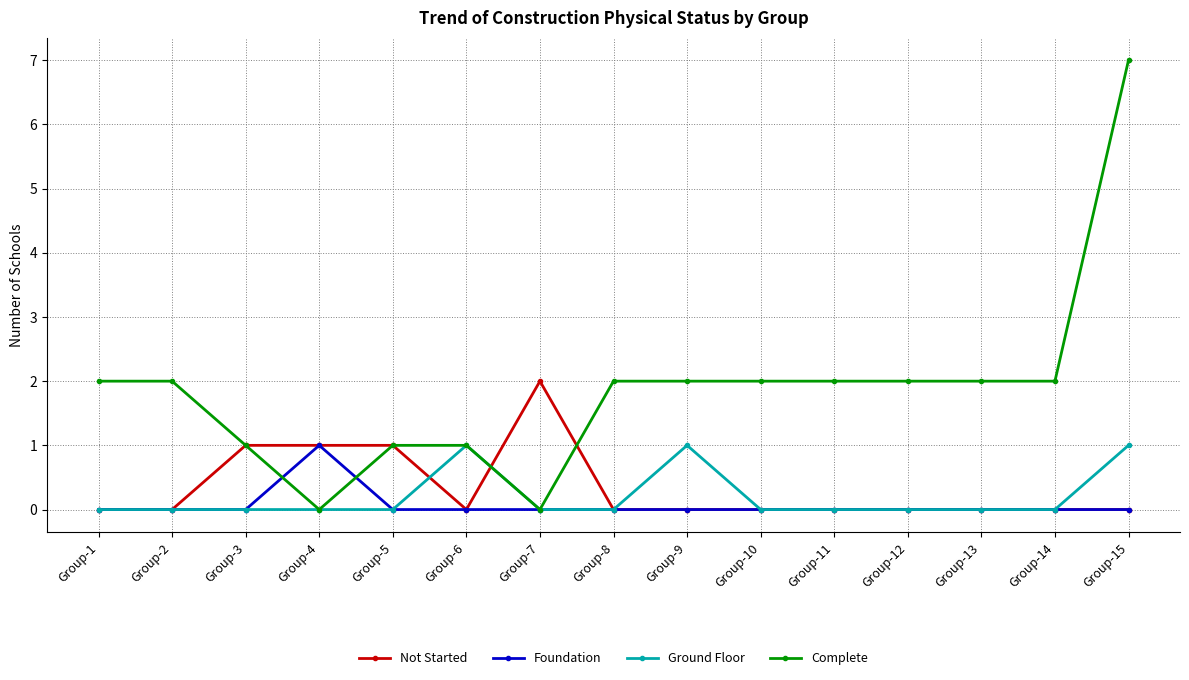

What is the highest value of the Ground Floor series?

1